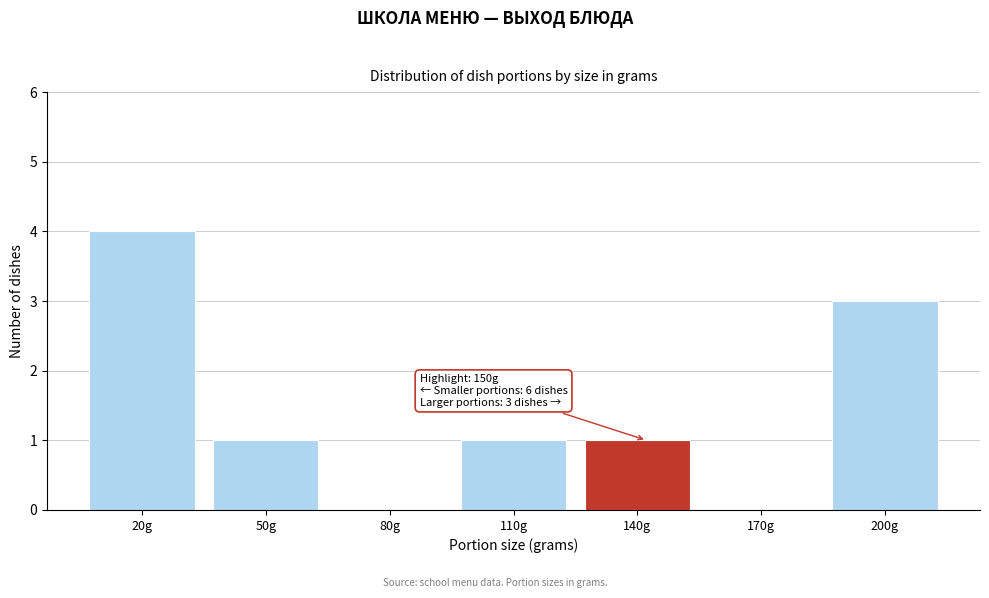

Reading right to left, what are all the values shown in this chart?

200g=3	170g=0	140g=1	110g=1	80g=0	50g=1	20g=4